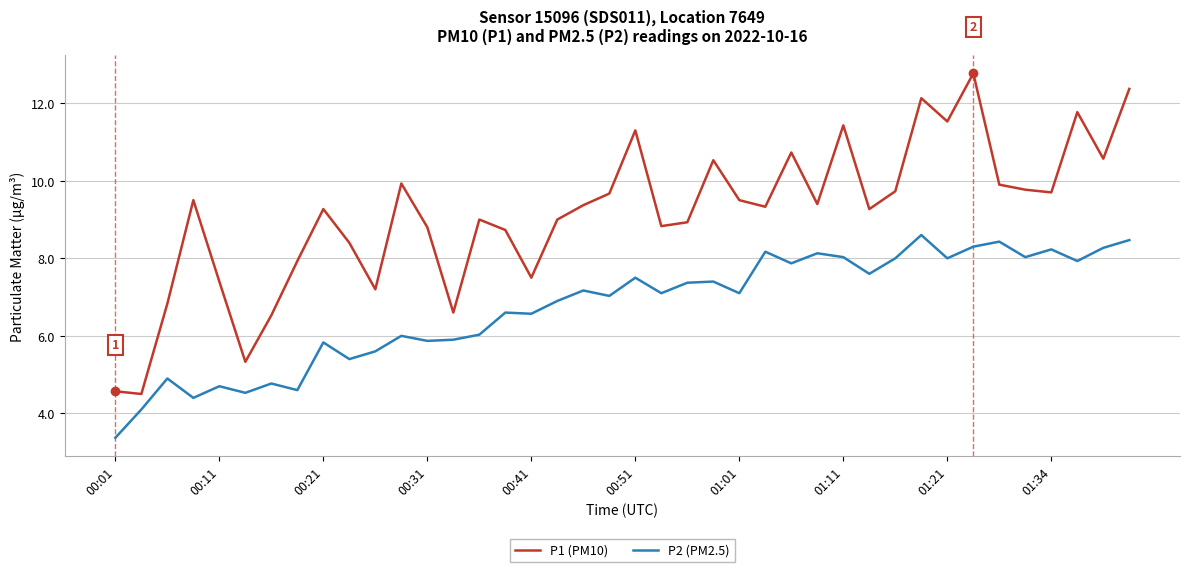

Which series has the largest range (max minus min)?

P1 (PM10)